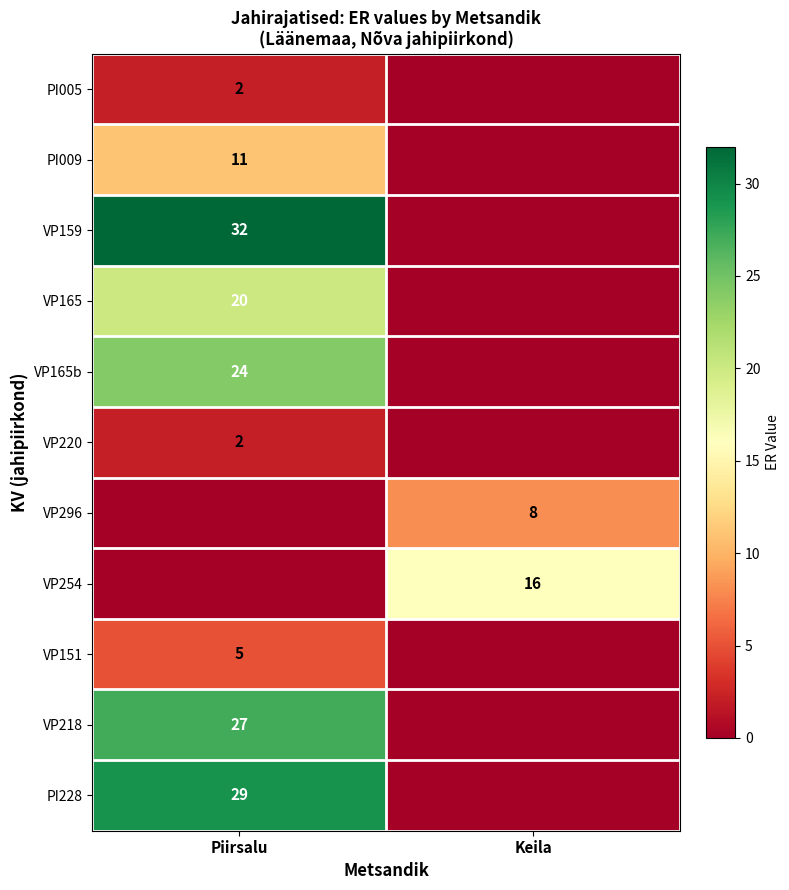

True or false: VP165 has a value of 12 at Piirsalu.

False